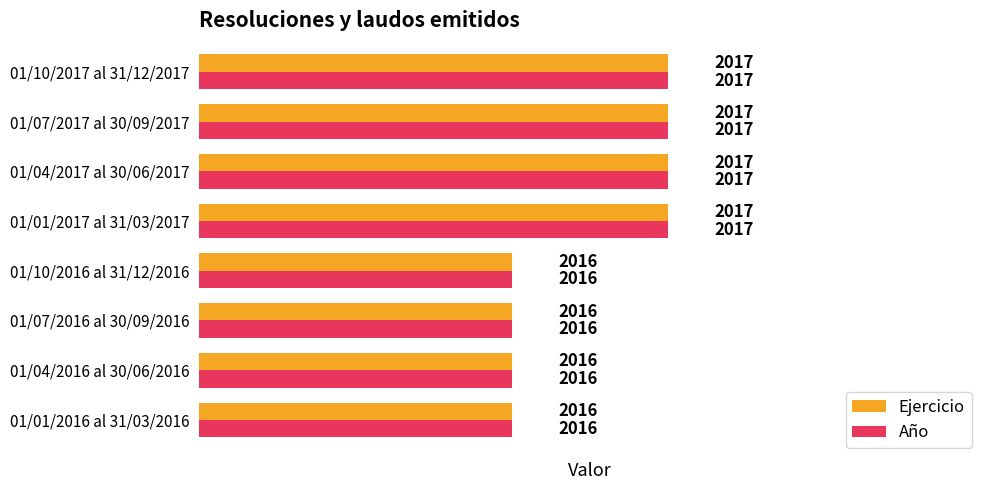

What is the sum of the Año values at 01/04/2017 al 30/06/2017 and 01/07/2017 al 30/09/2017?

4034